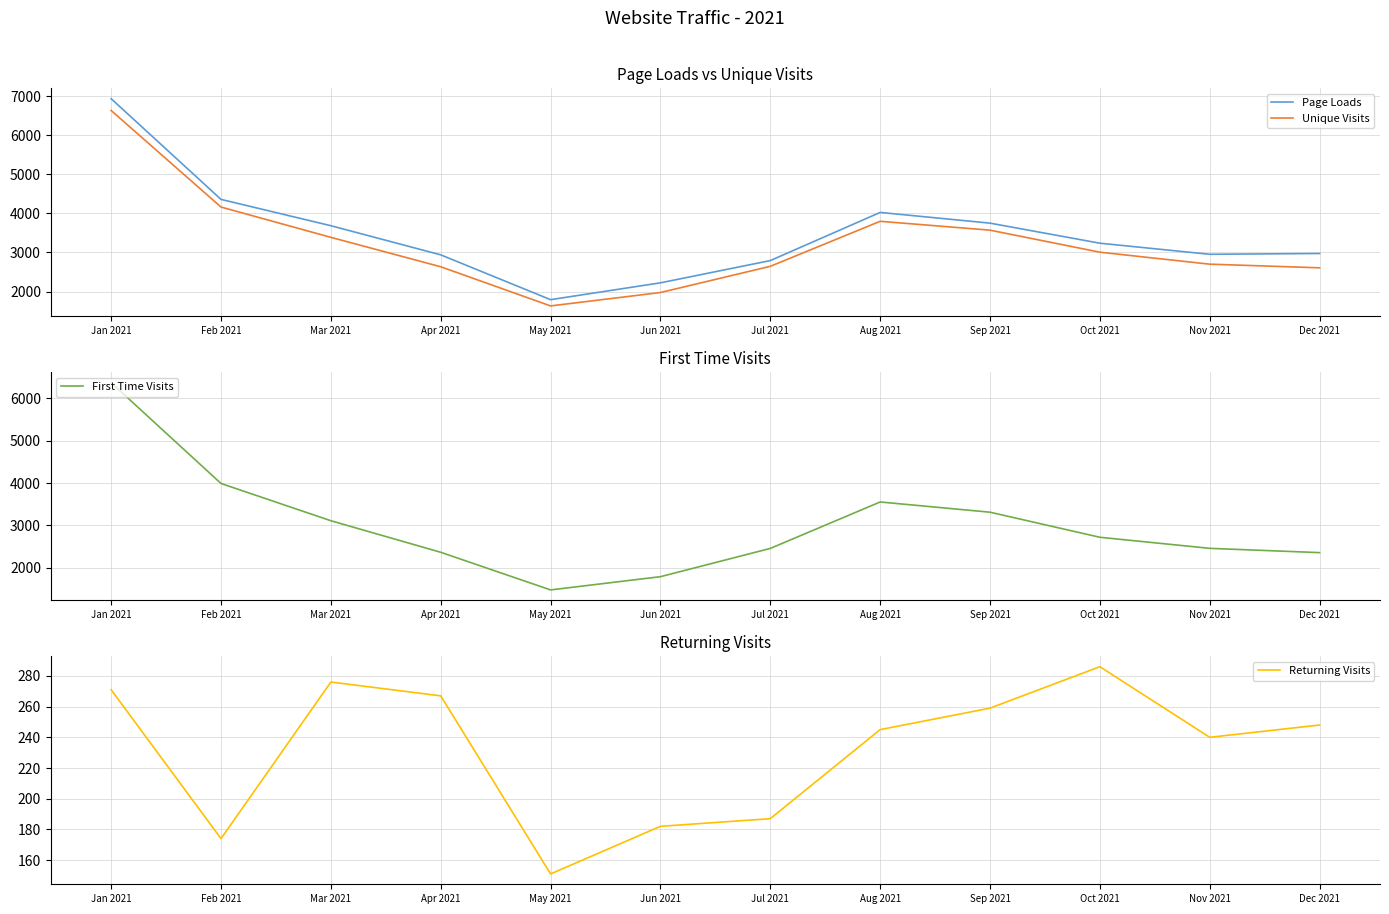

Reading left to right, transcribe all the data shown in this chart.

Page Loads: 6938	4359	3685	2939	1791	2222	2792	4025	3751	3237	2953	2974
Unique Visits: 6636	4163	3387	2634	1631	1974	2645	3798	3571	3007	2700	2607
First Time Visits: 6365	3989	3111	2367	1480	1792	2458	3553	3312	2721	2460	2359
Returning Visits: 271	174	276	267	151	182	187	245	259	286	240	248